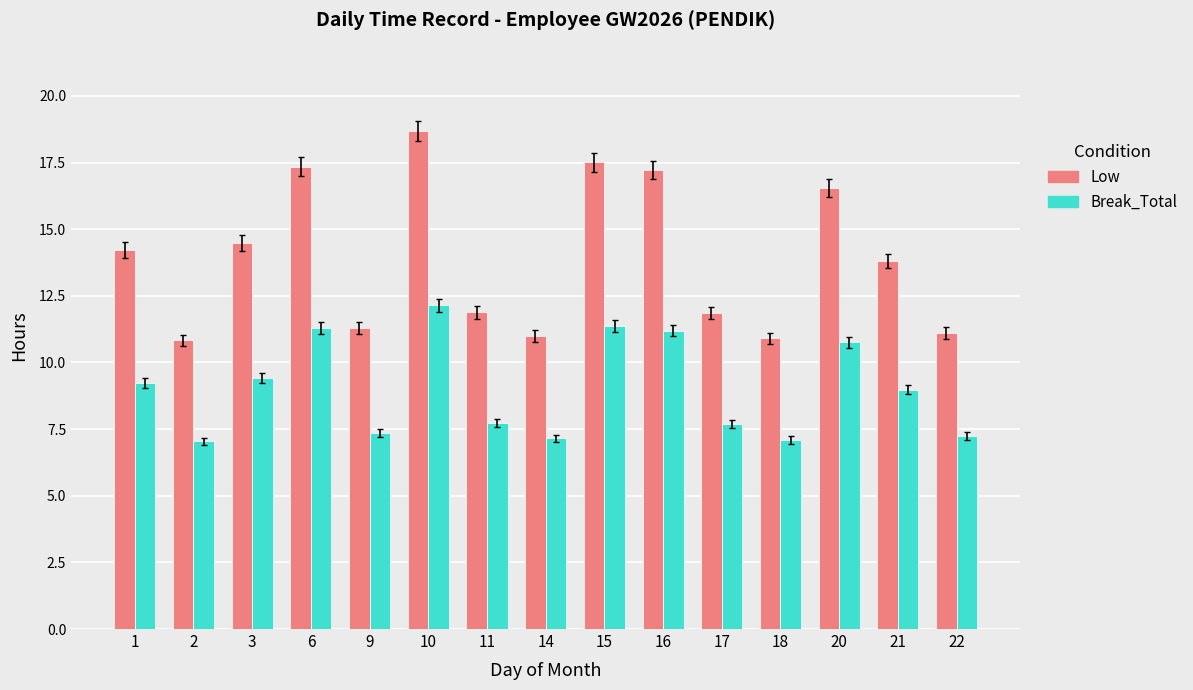

Between 10 and 14, which series saw the biggest shift?

Low